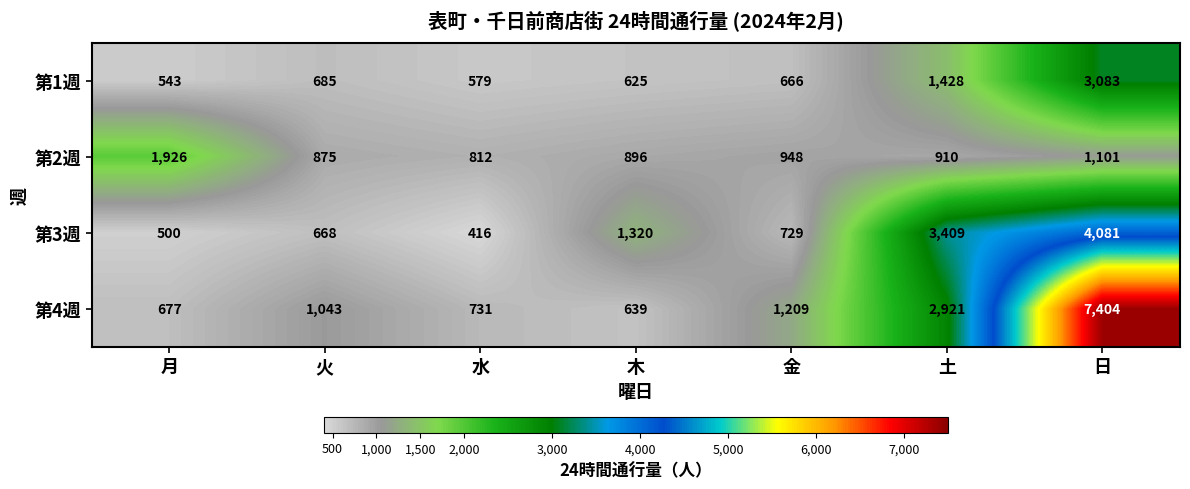

At 金, list the series in order from largest to smallest.

第4週, 第2週, 第3週, 第1週